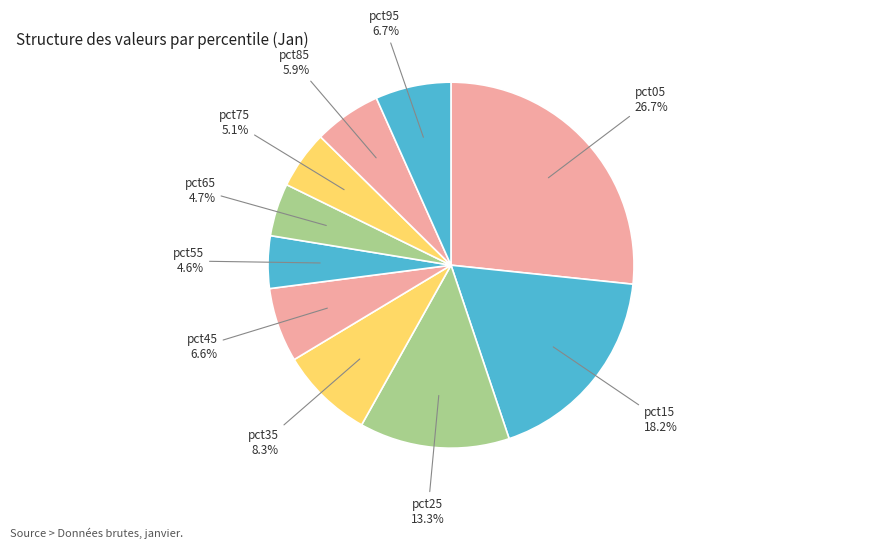

Between pct95 and pct35, which is larger?

pct35